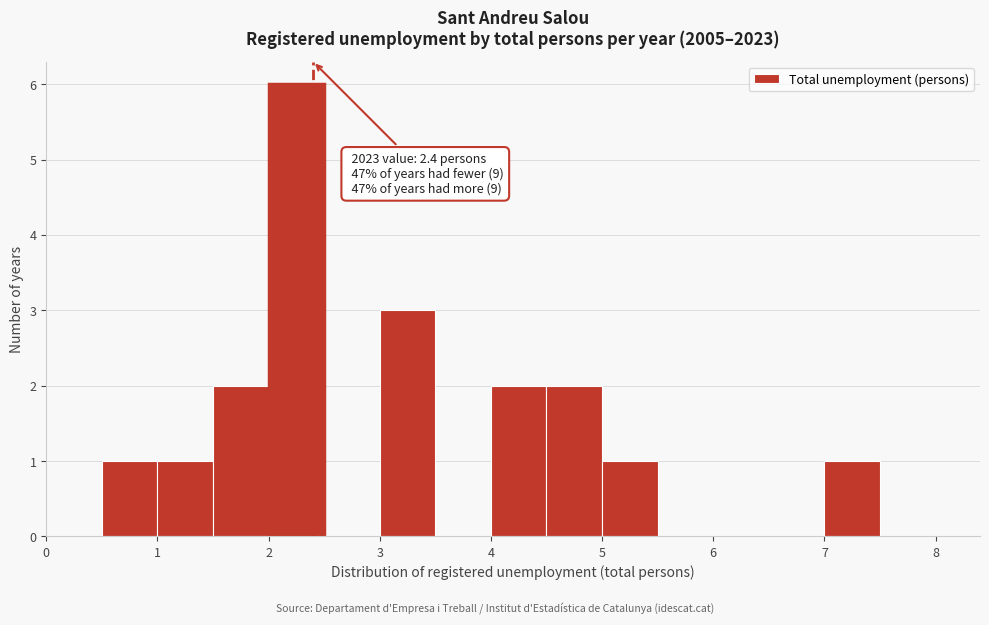

Over which range of the x-axis is the bar tallest?

2.0 to 2.5